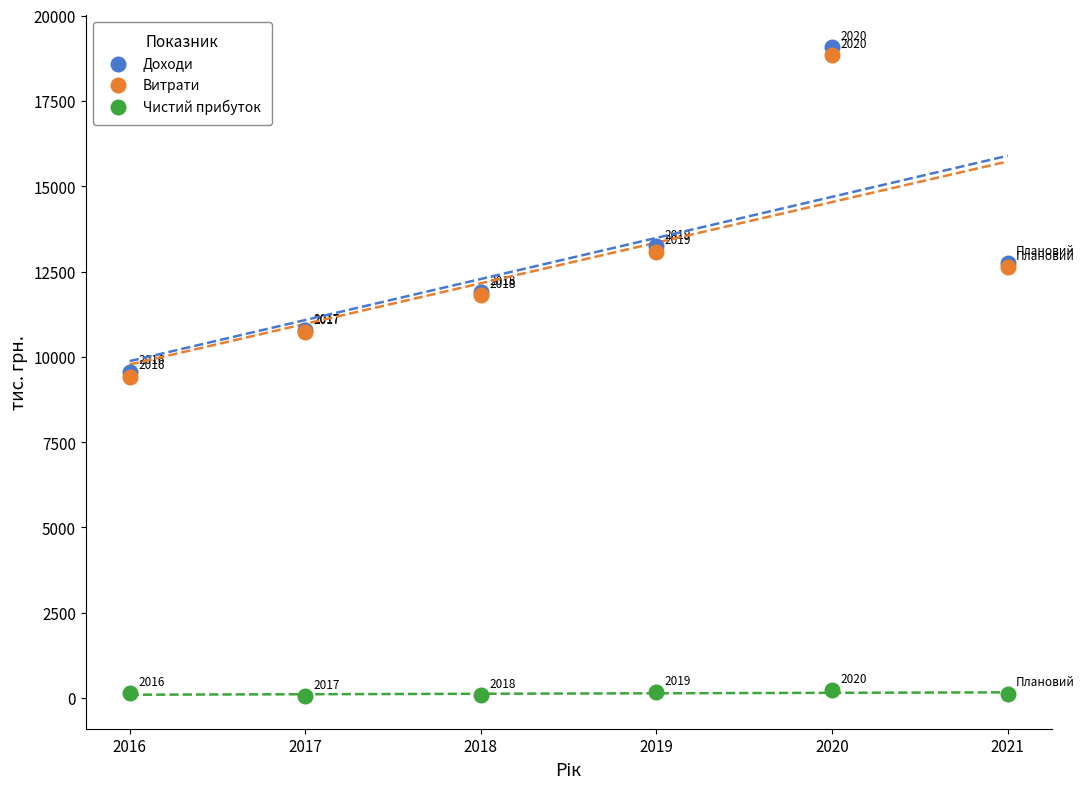

In the Витрати series, what Y value is closest to 14131?

13075